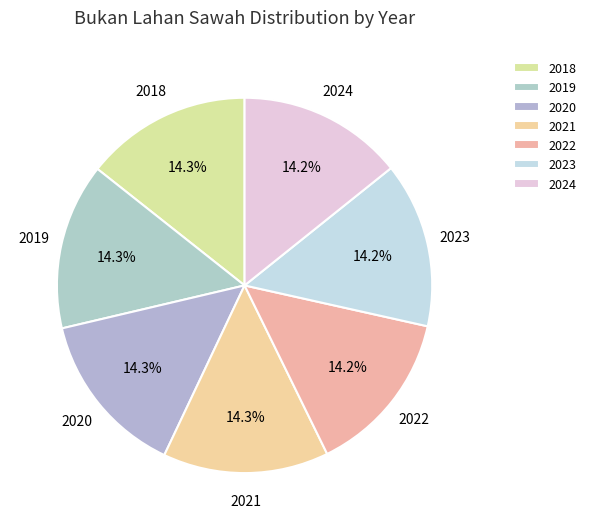

What percentage is NOT represented by 2021?

85.7%